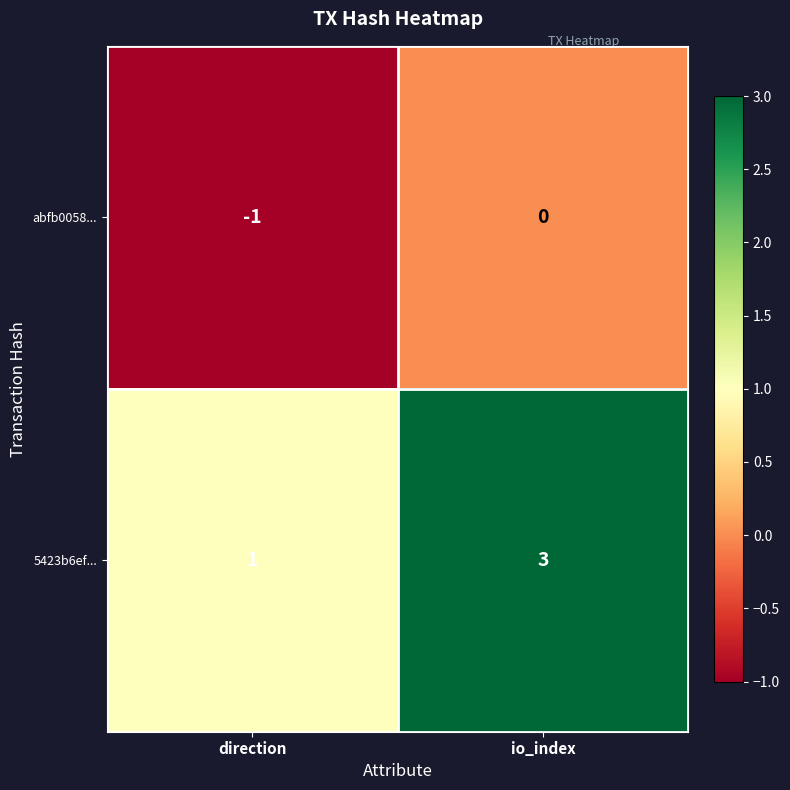

The 5423b6ef... series shows 0 at direction. True or false?

False